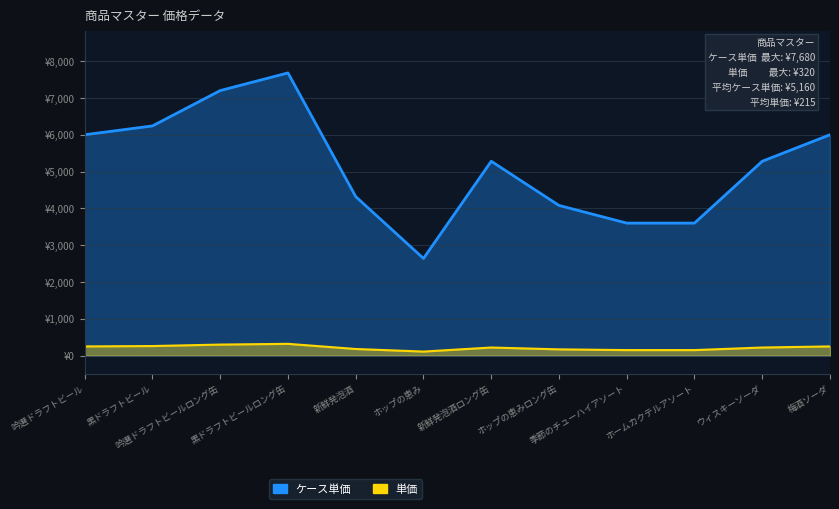

Rank the series by their average value, from highest to lowest.

ケース単価, 単価